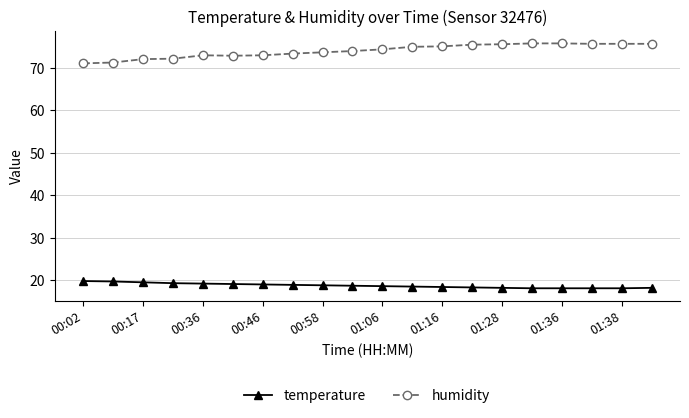

Rank the series by their maximum value, from lowest to highest.

temperature, humidity